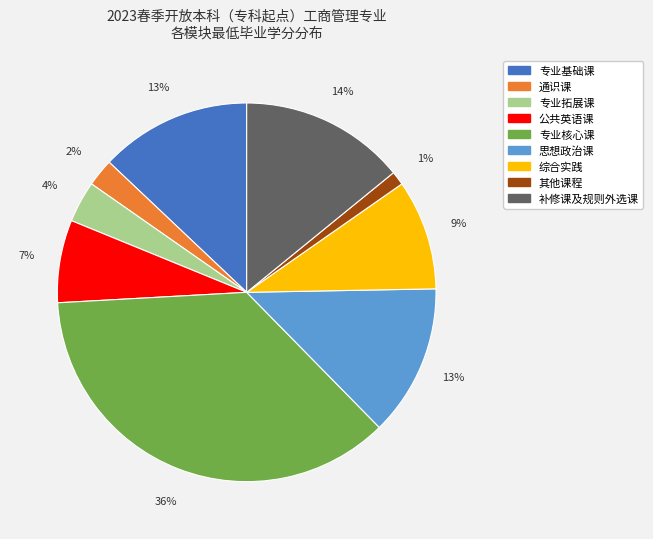

Does 思想政治课 represent more than half of the total?

No